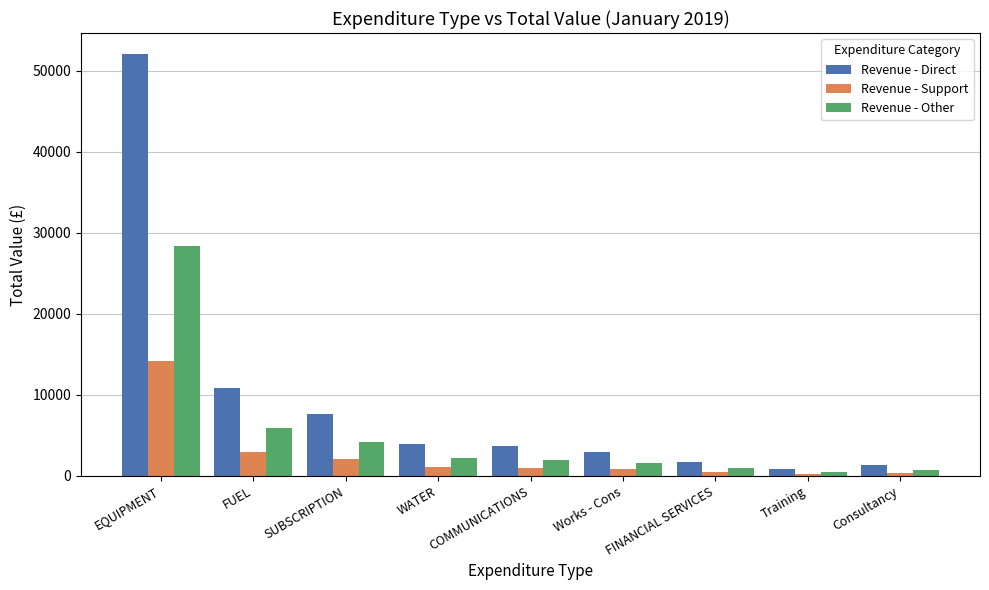

At which category is the sum across all series the highest?

EQUIPMENT